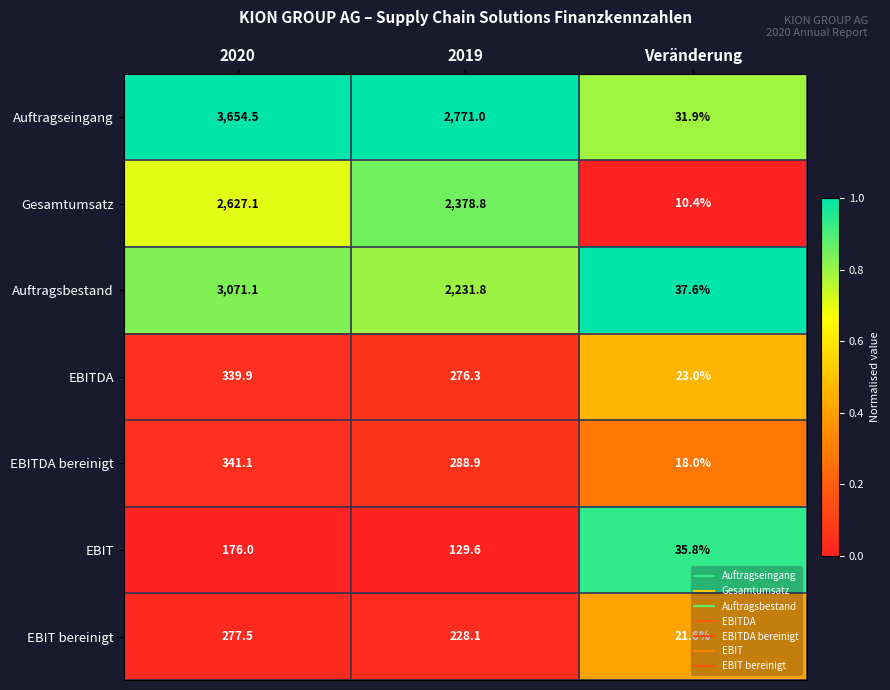

What is the difference between the maximum and minimum values in the EBITDA series?

316.9